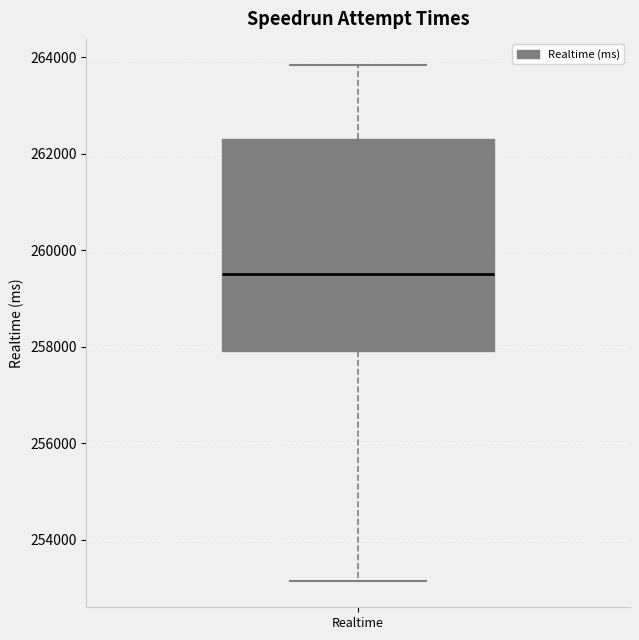

Transcribe this box plot: give where the median line is, the range the box spans, and where the two whiskers end, as read against the y-axis. The values are not printed on the chart, so give them approximately, as read against the axis.

median 259600, box 258000 to 262400, whiskers 253200 to 263800